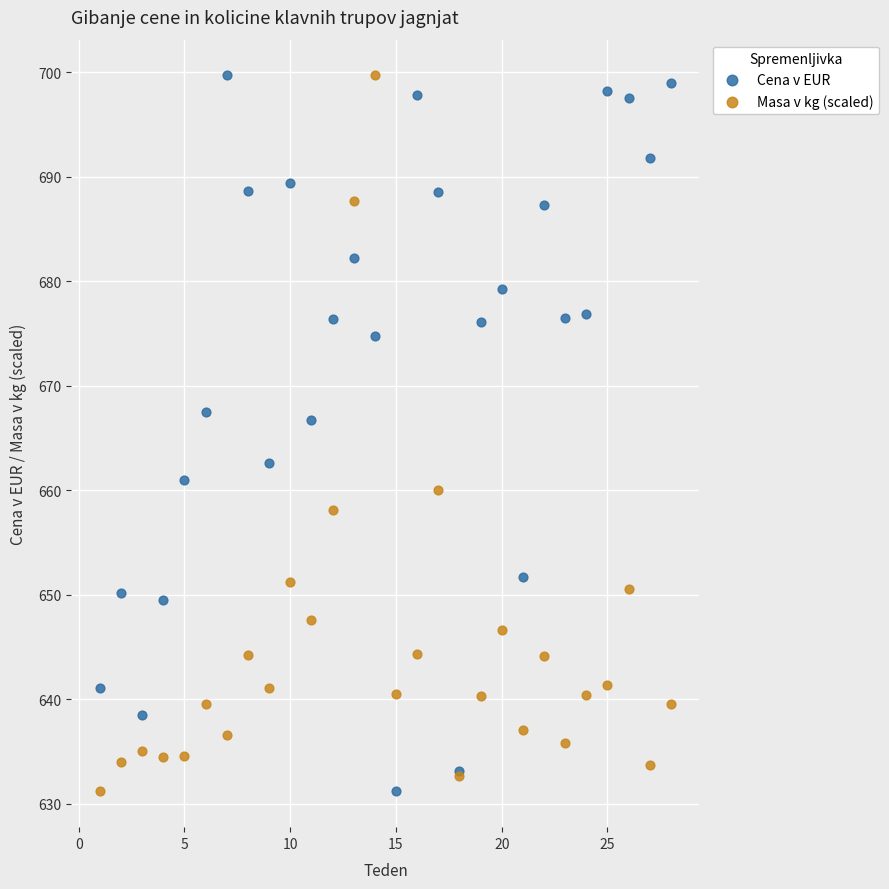

What is the X range (max minus min) for the scatter plot?

27.0